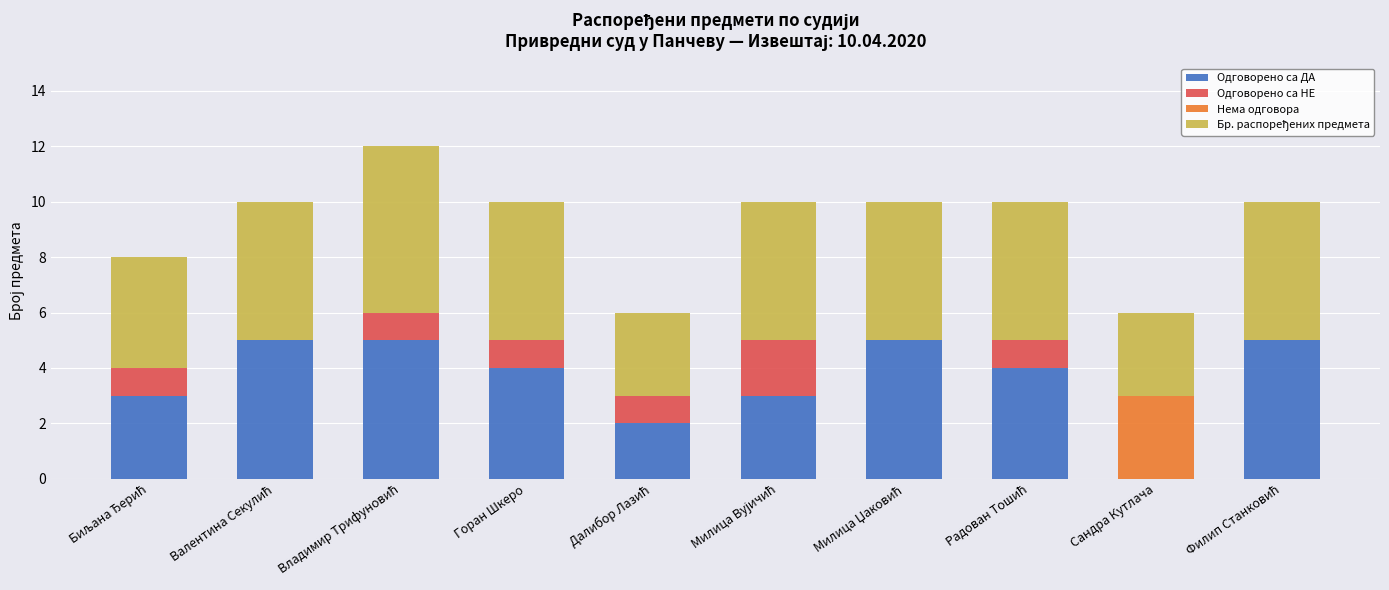

What is the maximum value for Одговорено са ДА?

5